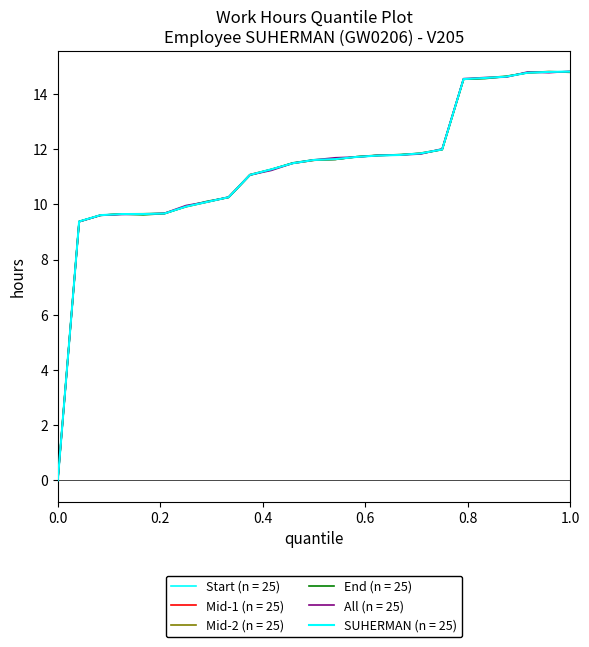

Does the chart display data point markers on the line(s)?

No